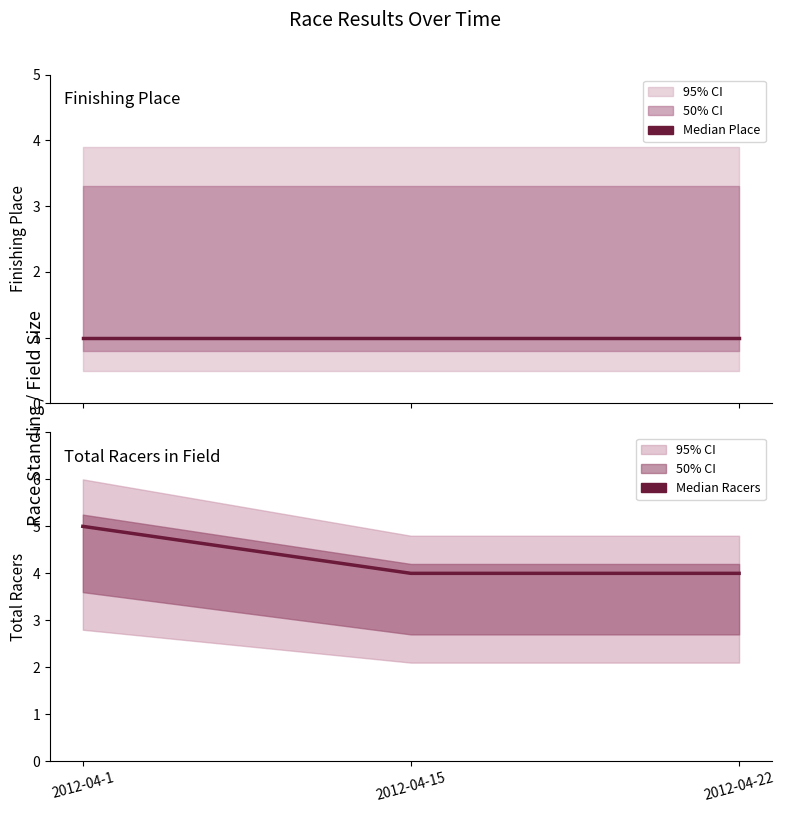

The Place (median) series shows 1 at 2012-04-22. True or false?

True